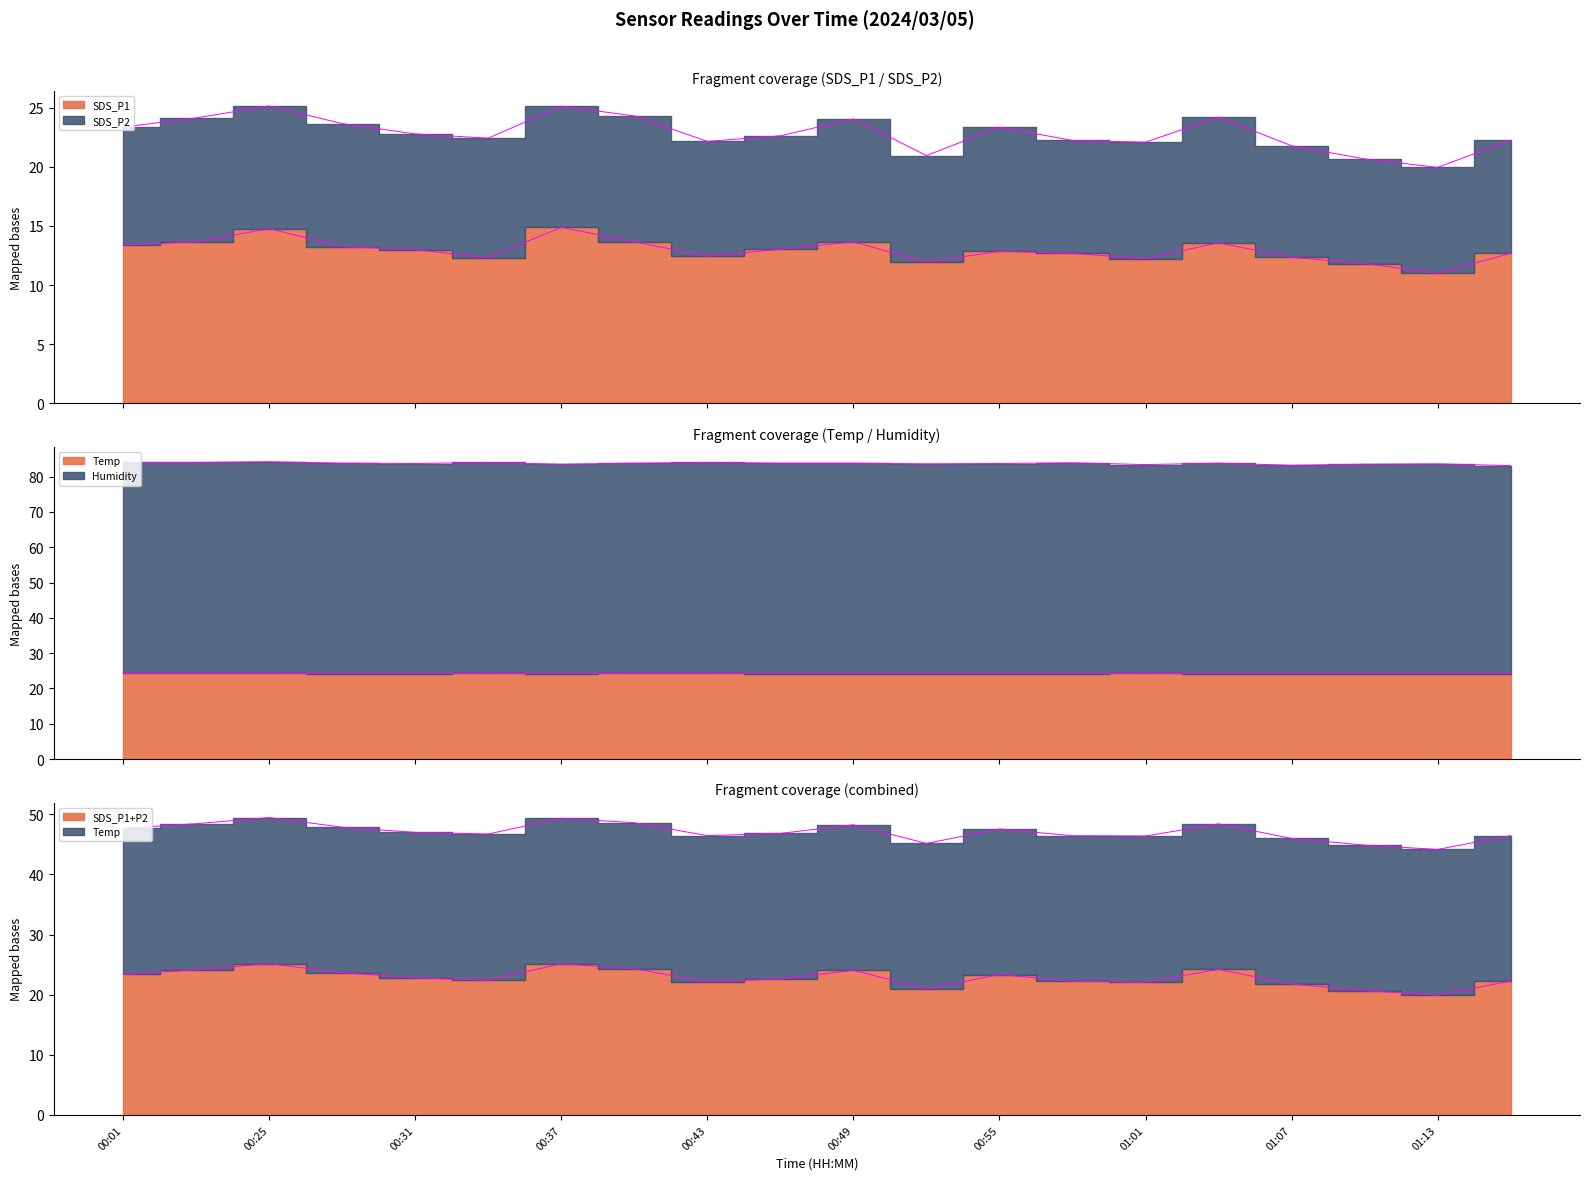

Does the chart have visible grid lines?

No